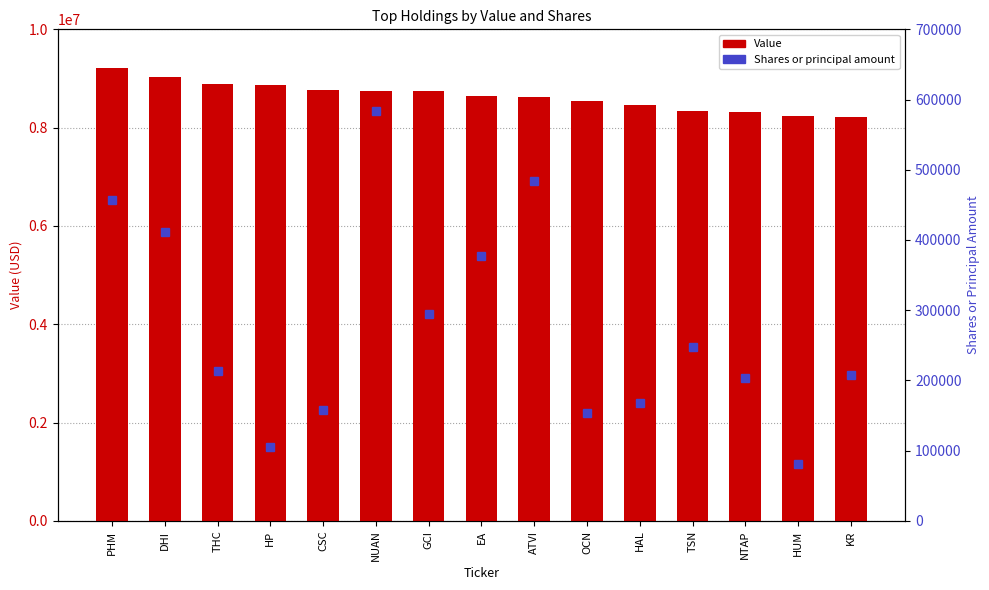

At which category is the sum across all series the highest?

PHM